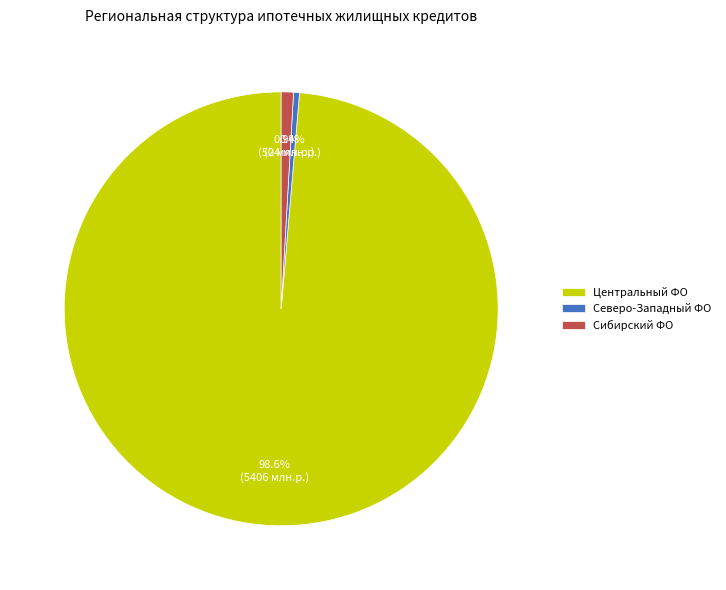

What is the majority slice?

Центральный ФО